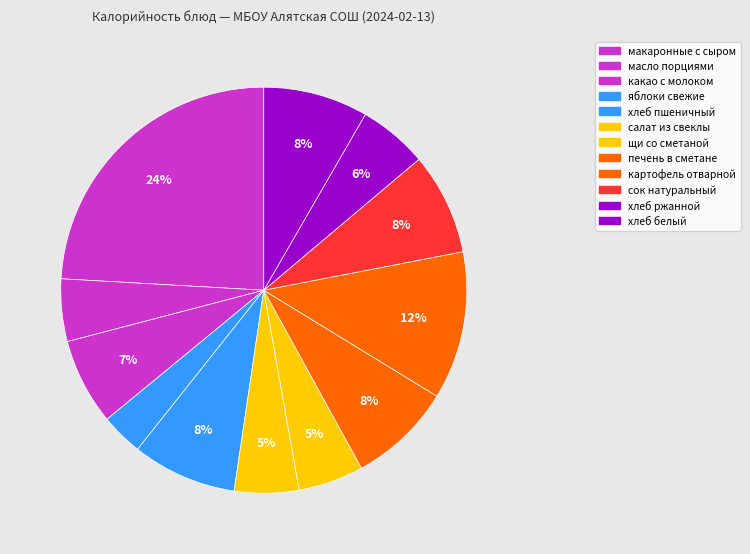

Is there a majority slice in this chart?

No